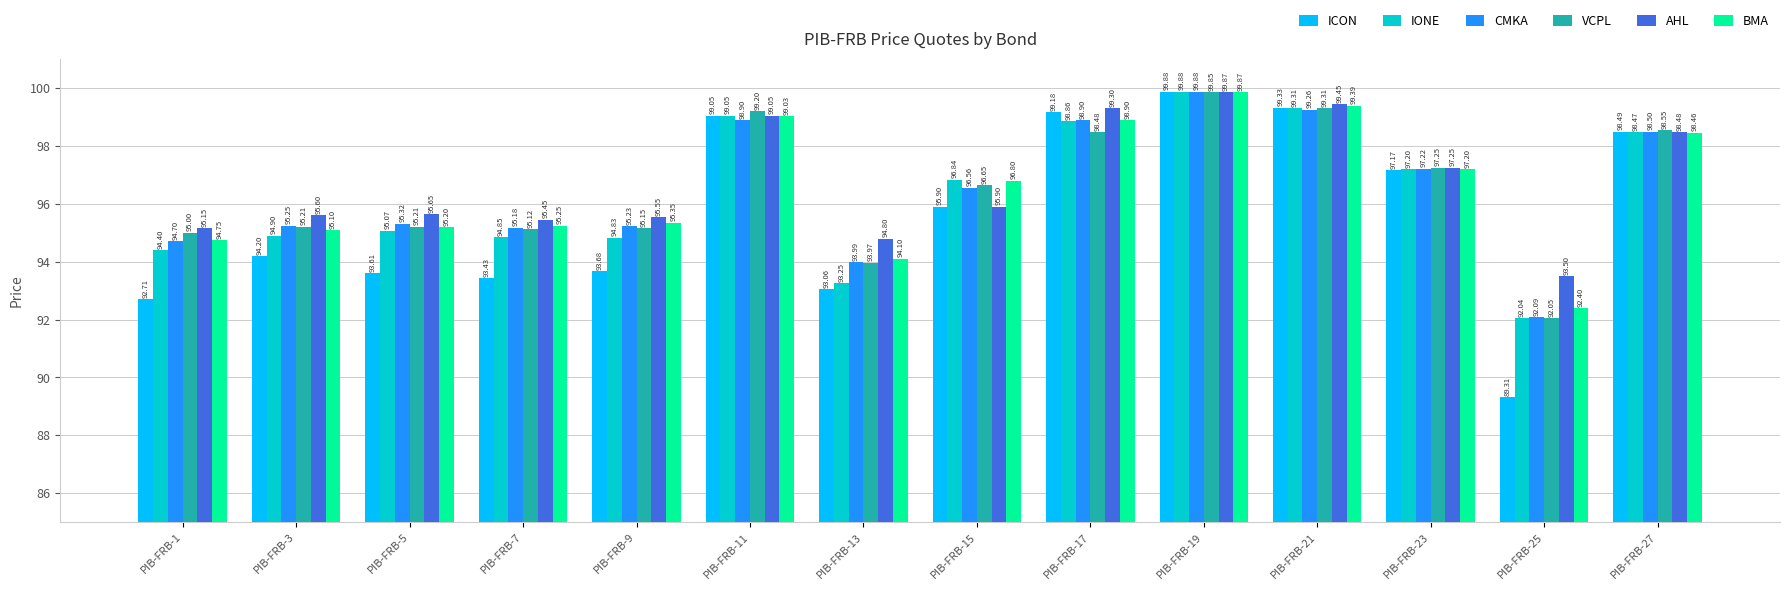

What is the difference between the maximum and minimum values in the BMA series?

7.5